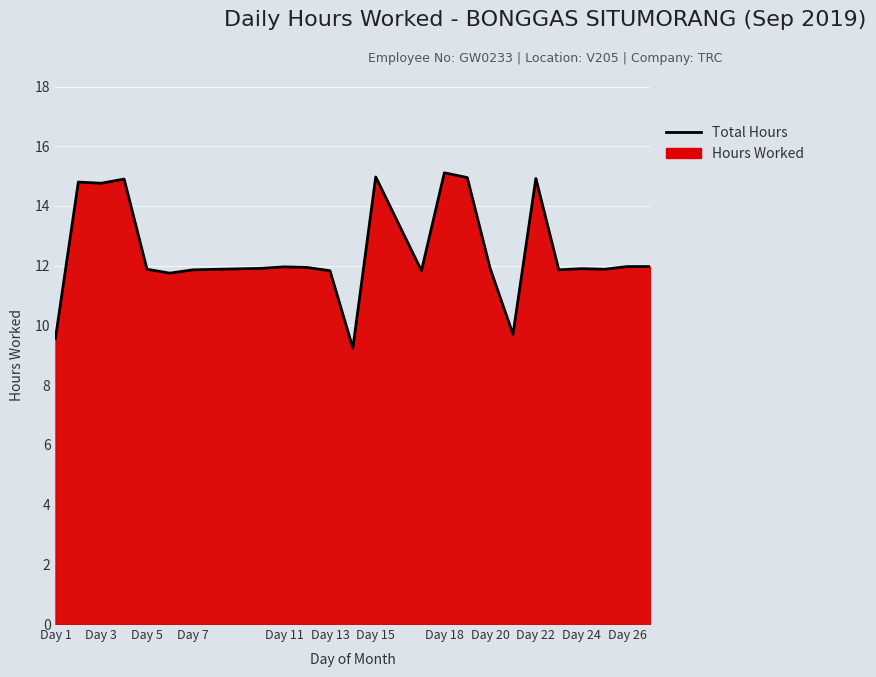

What is the difference between the values at Day 24 and Day 3?

2.9